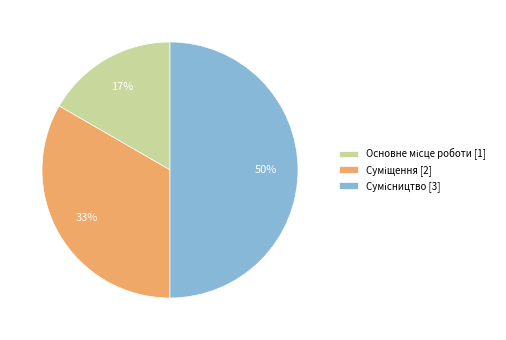

To the nearest percent, what is the average slice percentage?

33%